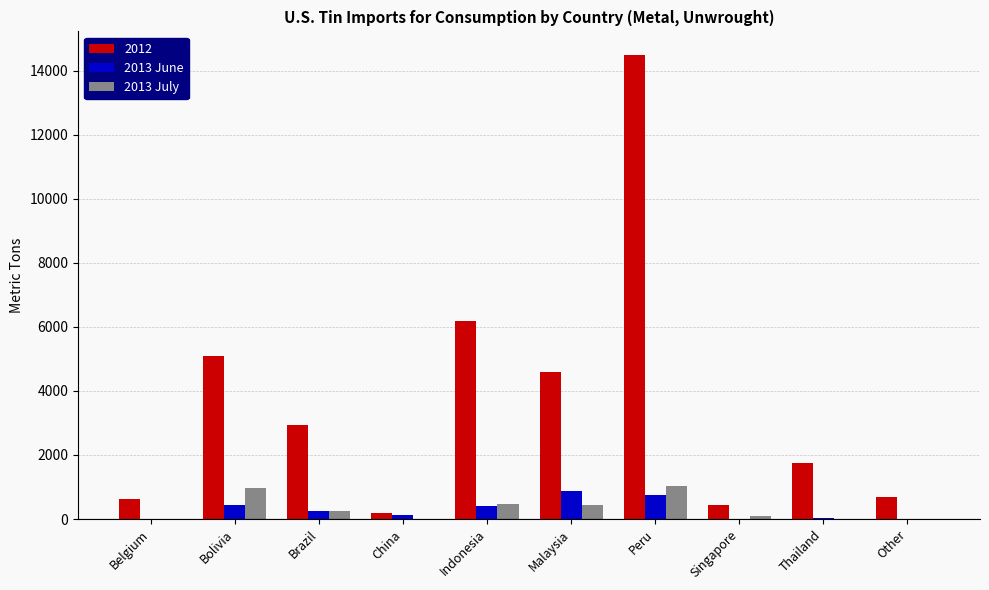

What is the spread (max minus min) of values at Belgium?

623